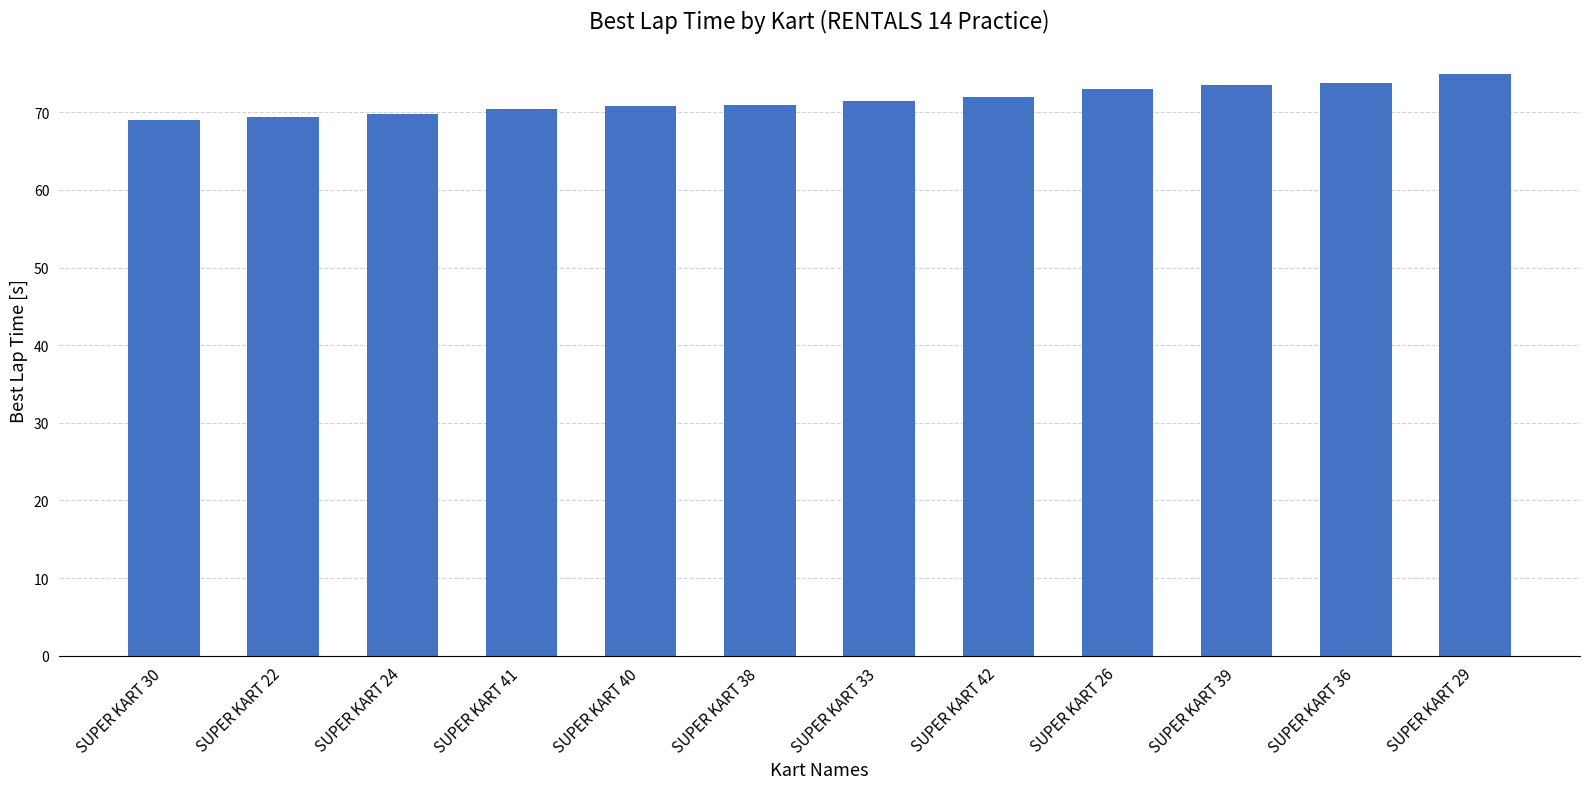

What is the maximum value shown in the chart?

75.0